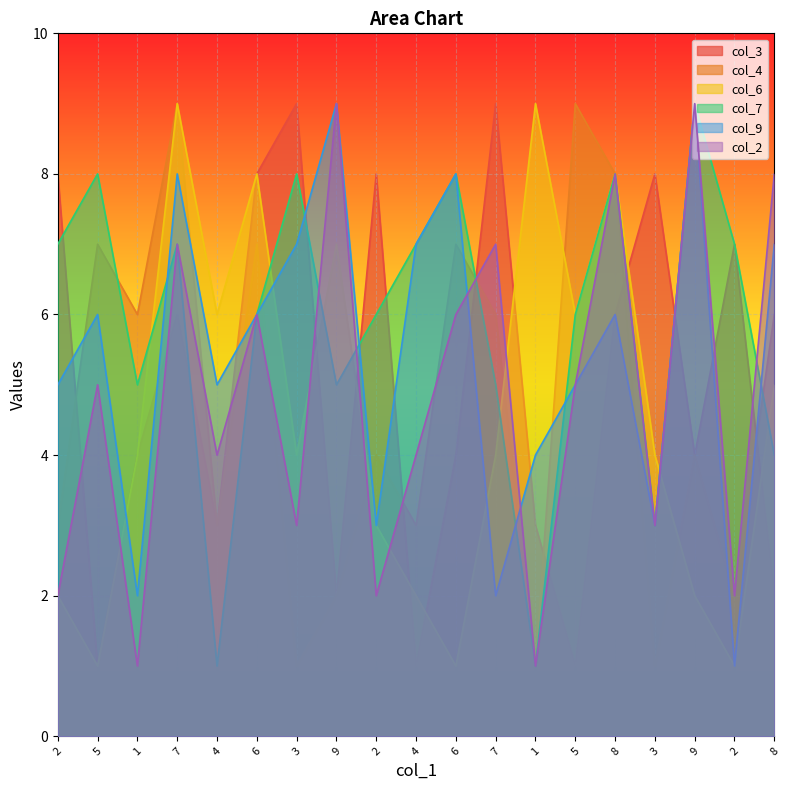

Which category has the highest value in the col_3 series?

3